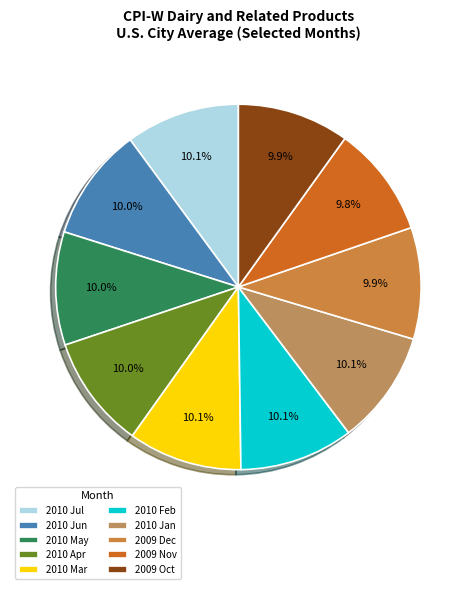

True or false: 2010 Feb accounts for 1% of the total.

False